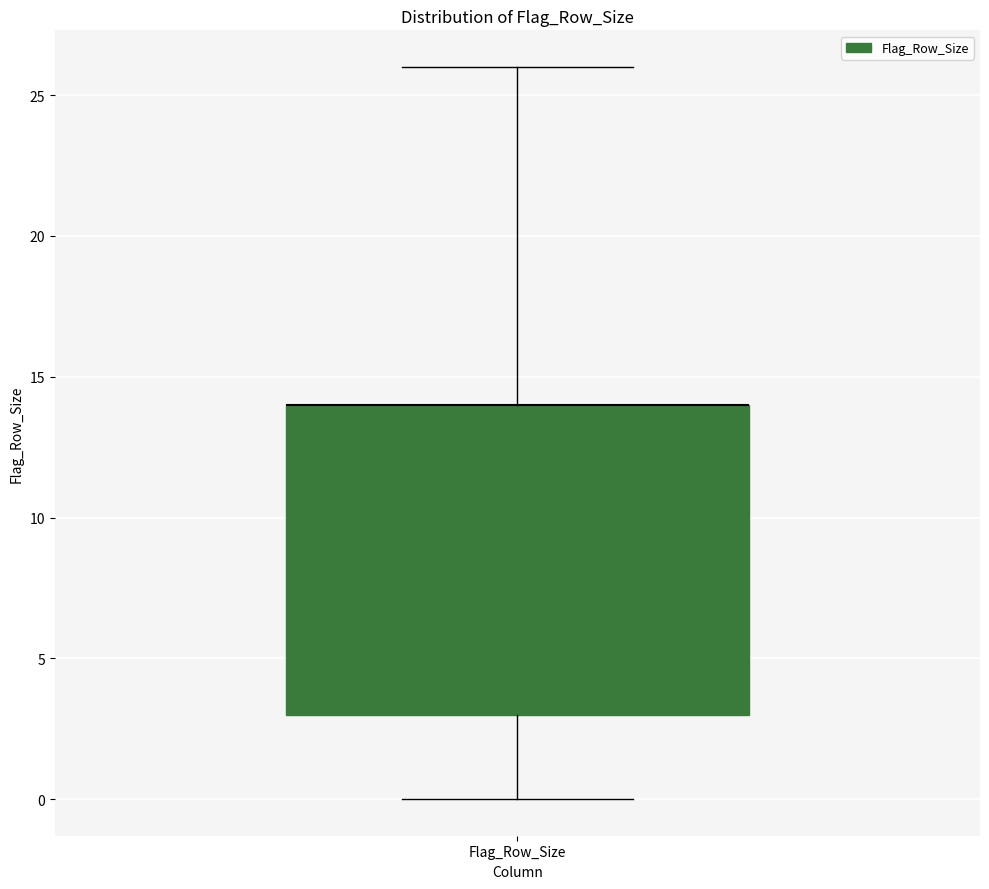

Where does the lower whisker of the box for Flag_Row_Size end on the y-axis? The values are not printed on the chart, so give them approximately, as read against the axis.

0